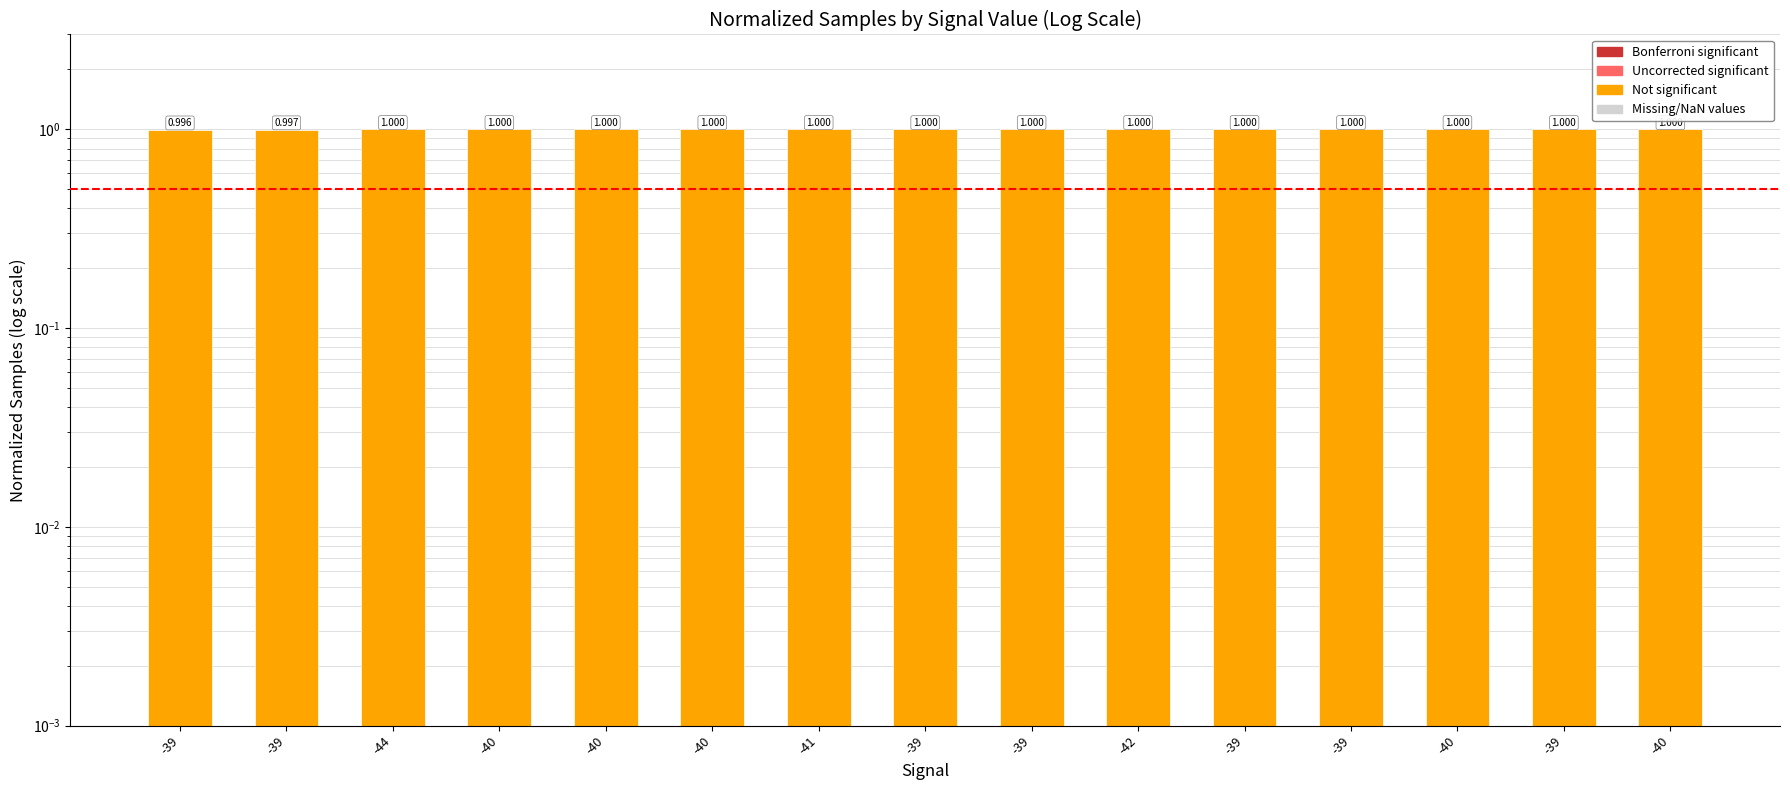

Reading left to right, what are all the values shown in this chart?

1.0	1.0	1.0	1.0	1.0	1.0	1.0	1.0	1.0	1.0	1.0	1.0	1.0	1.0	1.0